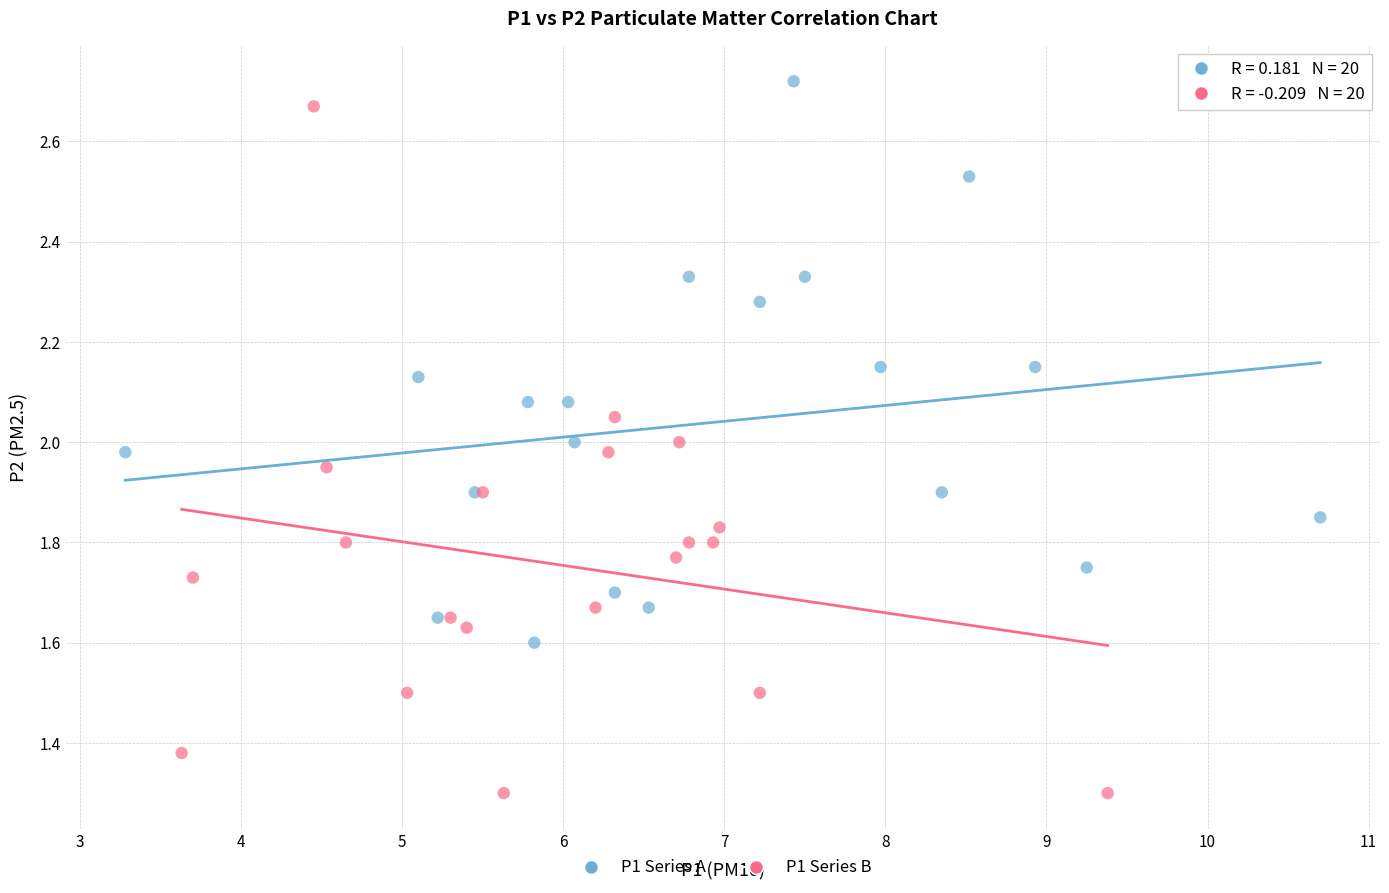

What are all the series names shown in the legend?

P1 Series A, P1 Series B